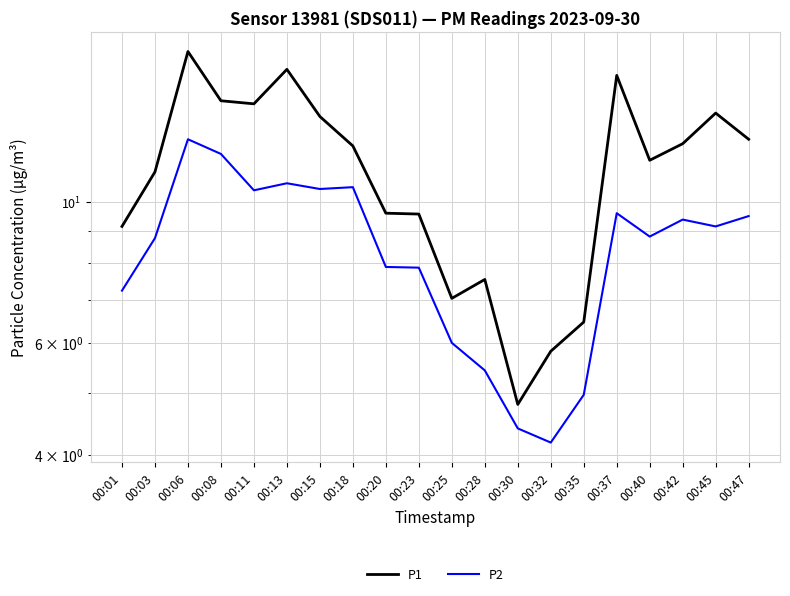

Which series changed the most between 00:01 and 00:47?

P1